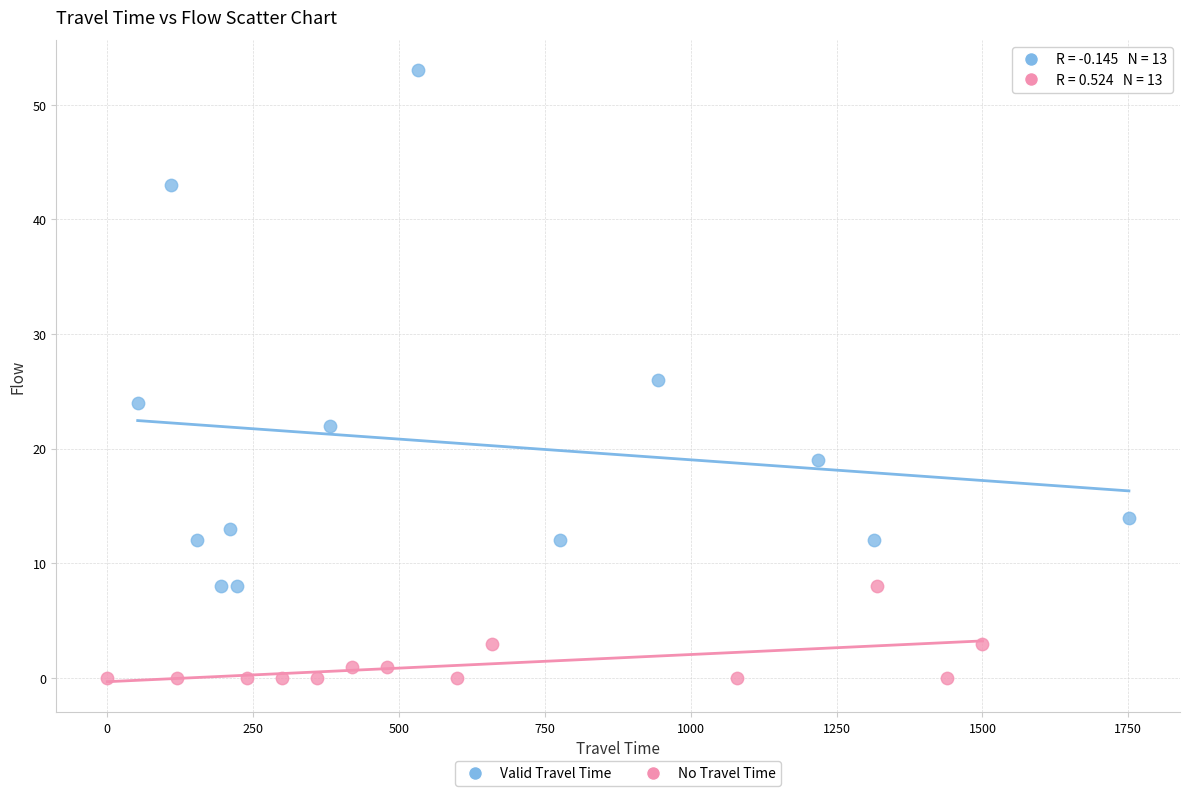

Which series has the widest spread of Y values?

Valid Travel Time